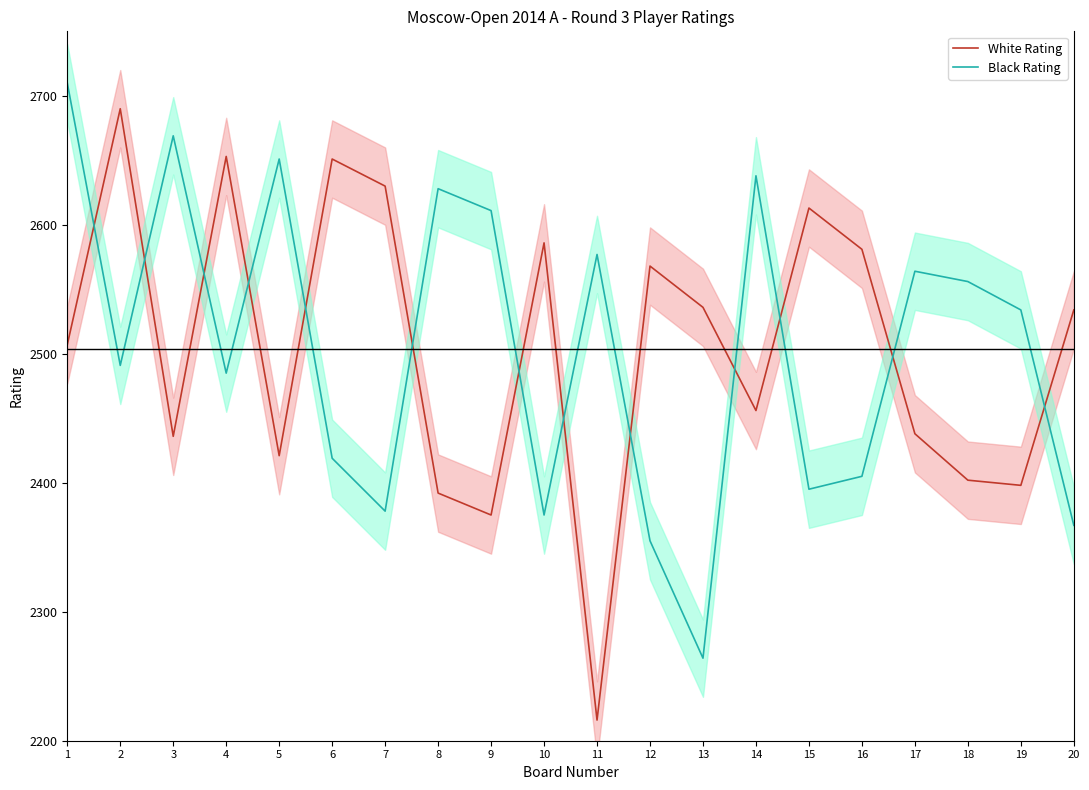

How many data points in Black Rating are above 2534?

9